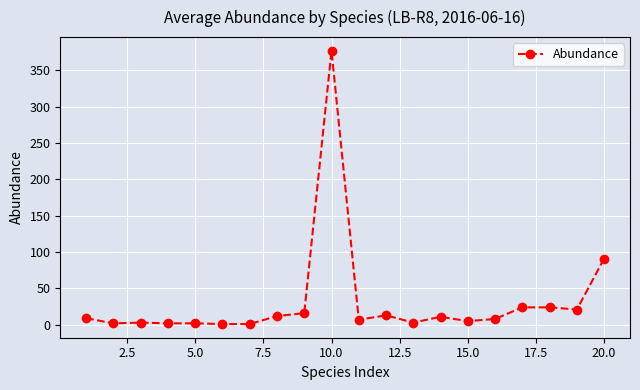

What is the difference between the maximum and second lowest values?

376